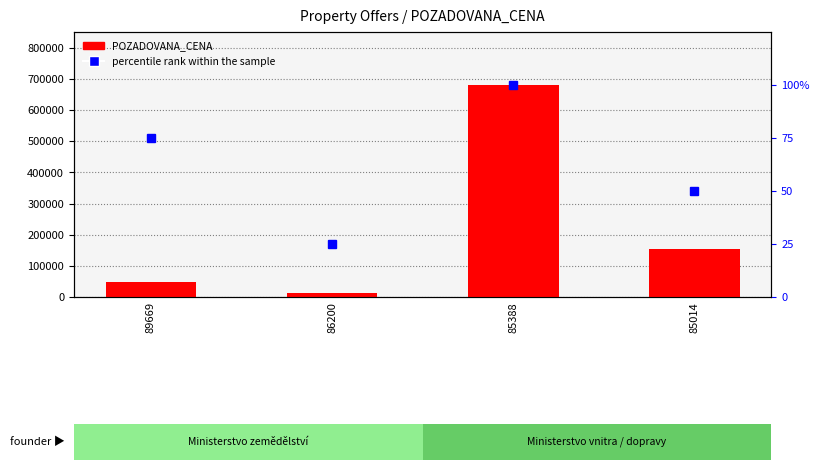

Is the value of percentile rank within the sample at 85014 greater than the value of POZADOVANA_CENA at 86200?

No